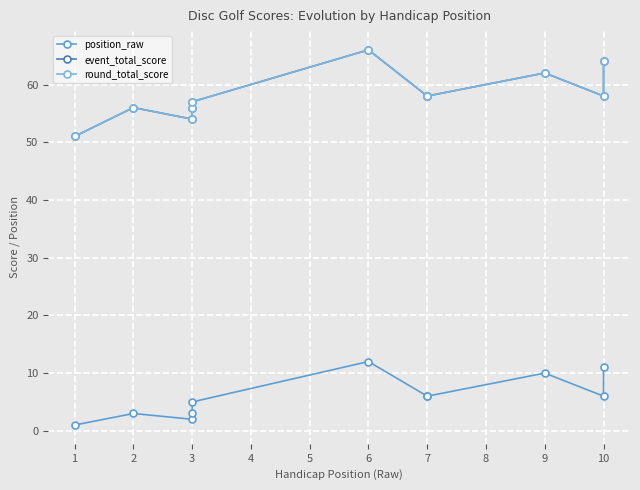

How many data points in position_raw are less than 6?

5